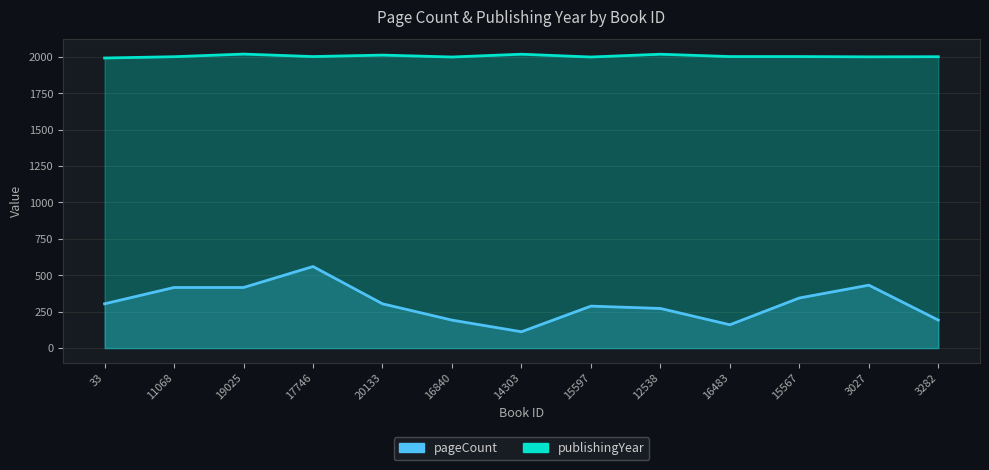

What value does the pageCount series have at 20133, to the nearest 5?

305